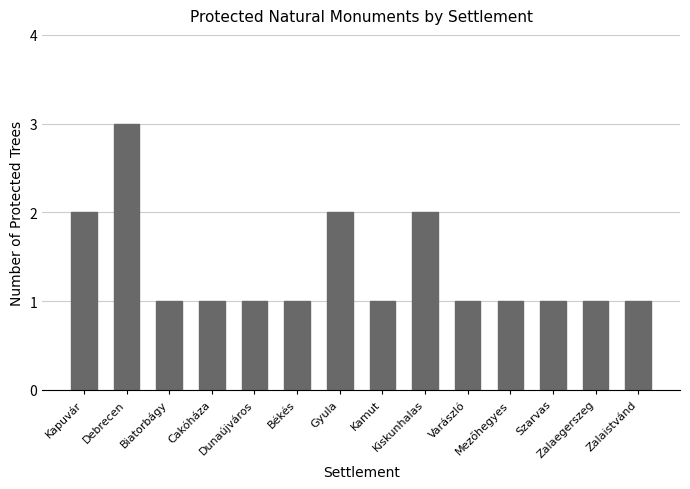

What is the greatest value displayed?

3